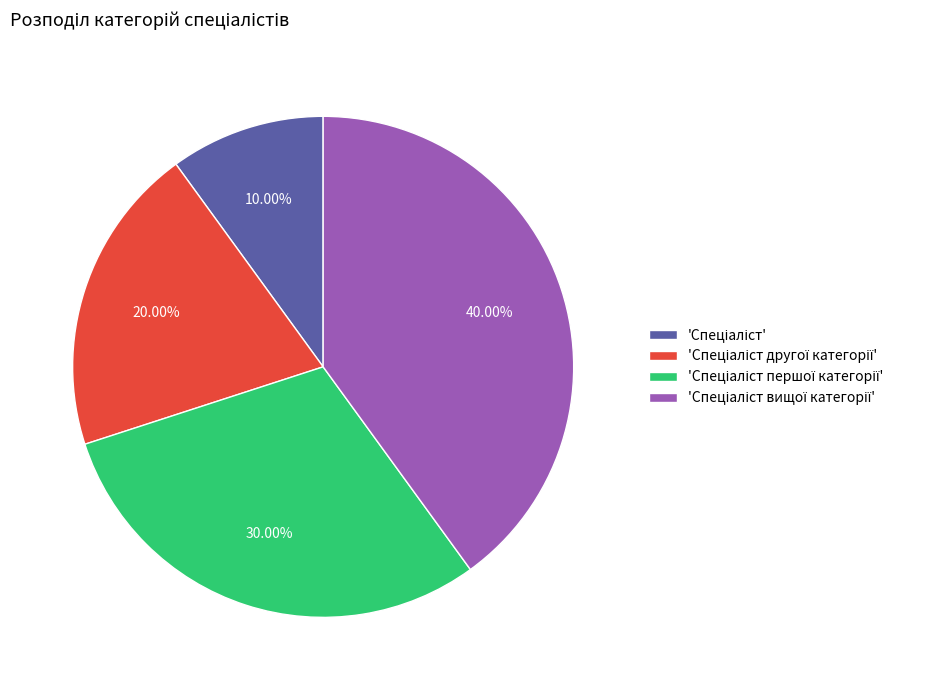

Is there a majority slice in this chart?

No